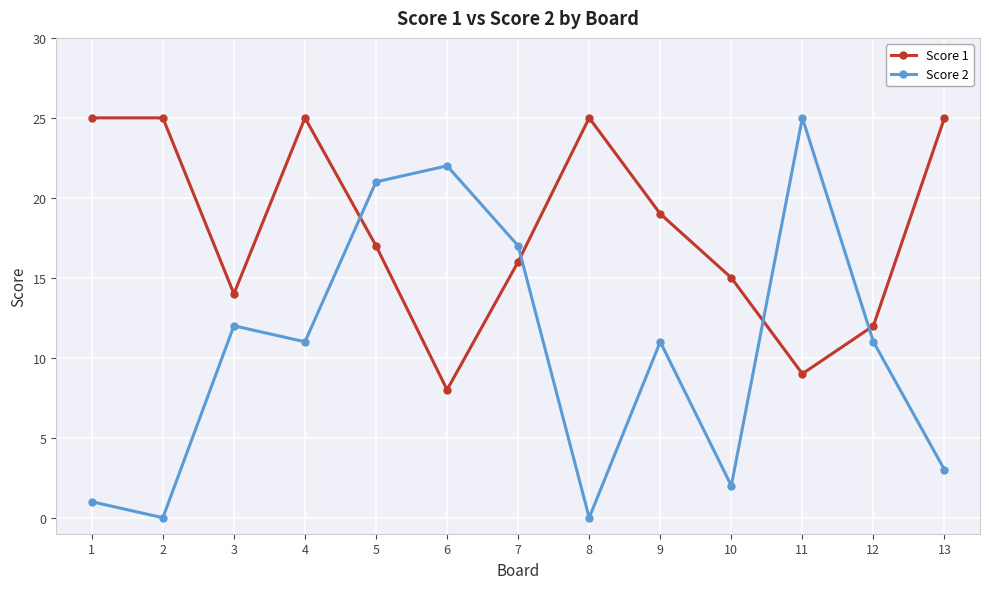

Does the chart have visible grid lines?

Yes